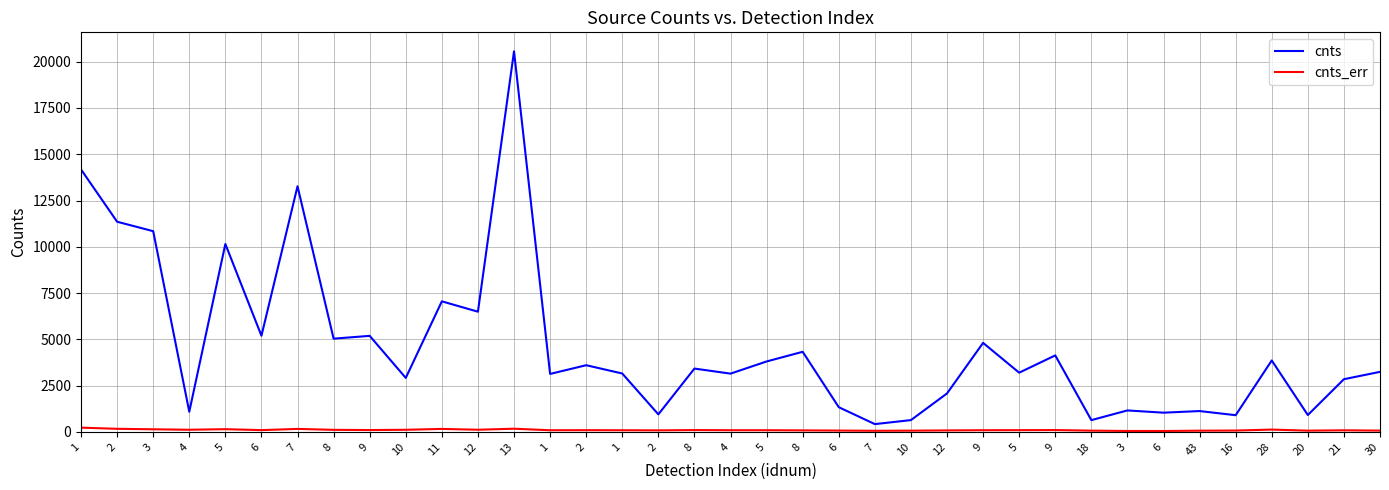

Between 5 and 8, which is larger?

8